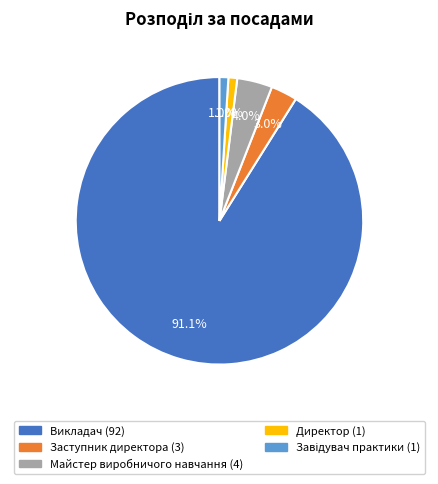

Is there a majority slice in this chart?

Yes